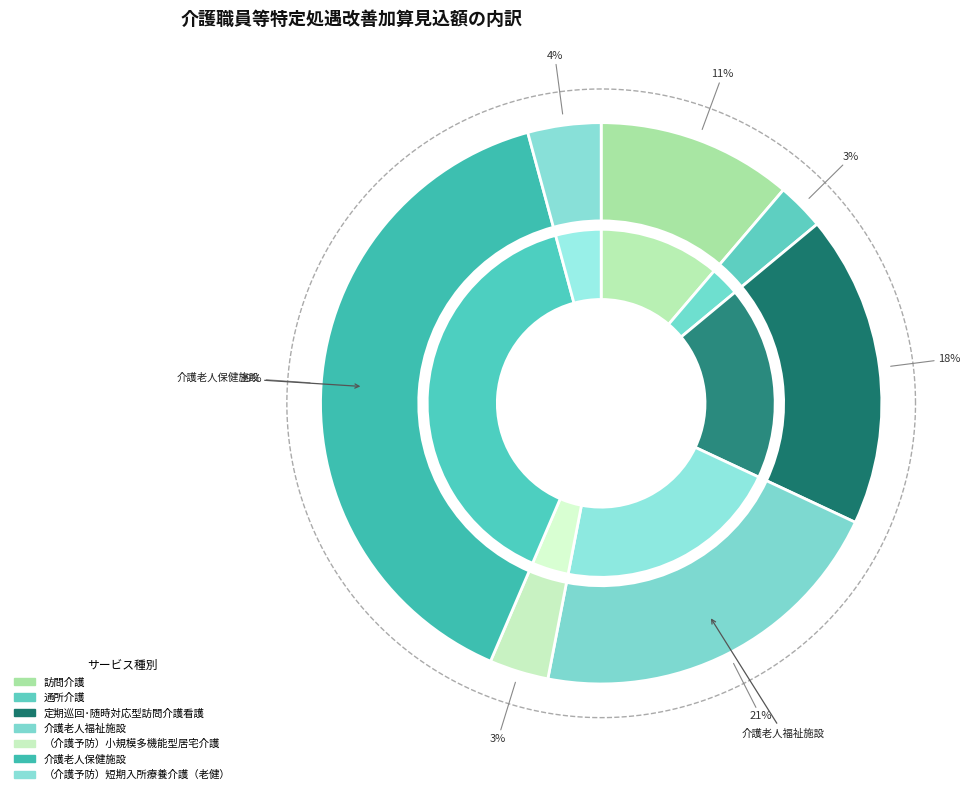

How many segments does this pie chart have?

7